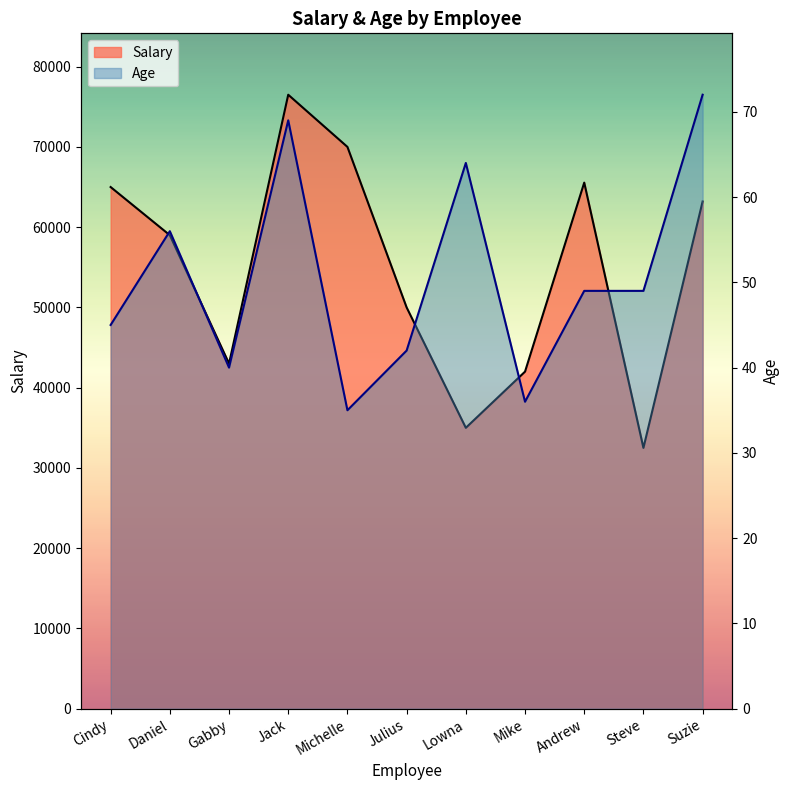

Is it true that Age equals 36 at Mike?

True